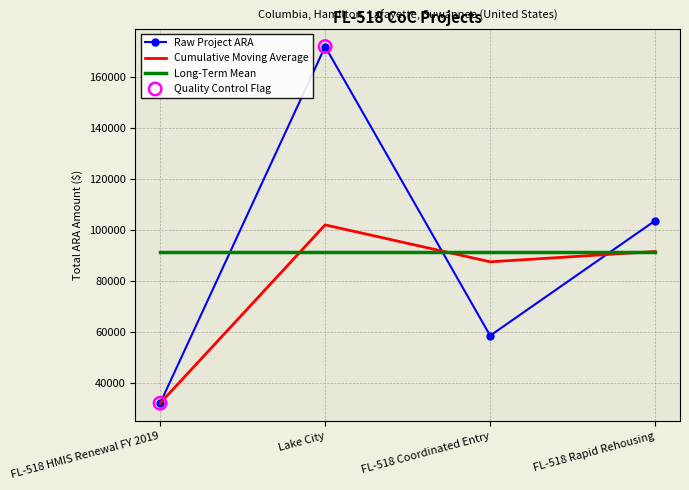

Which series has the largest range (max minus min)?

Raw Project ARA